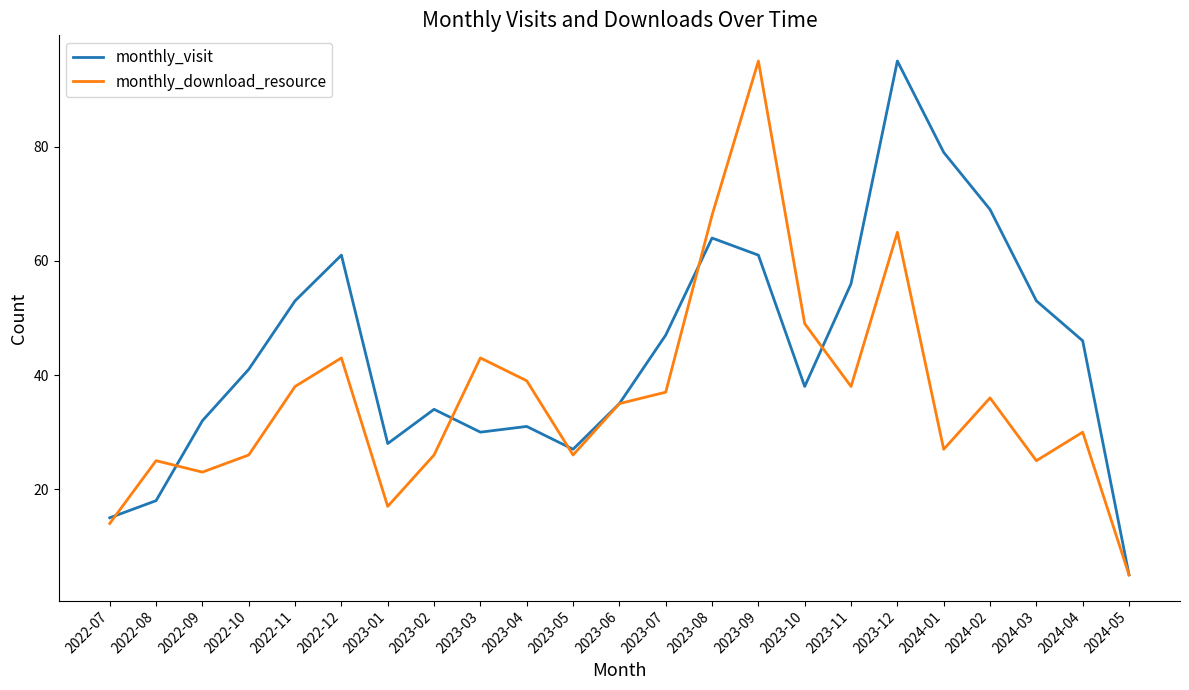

What is the difference between the second highest and minimum values in the monthly_visit series?

74